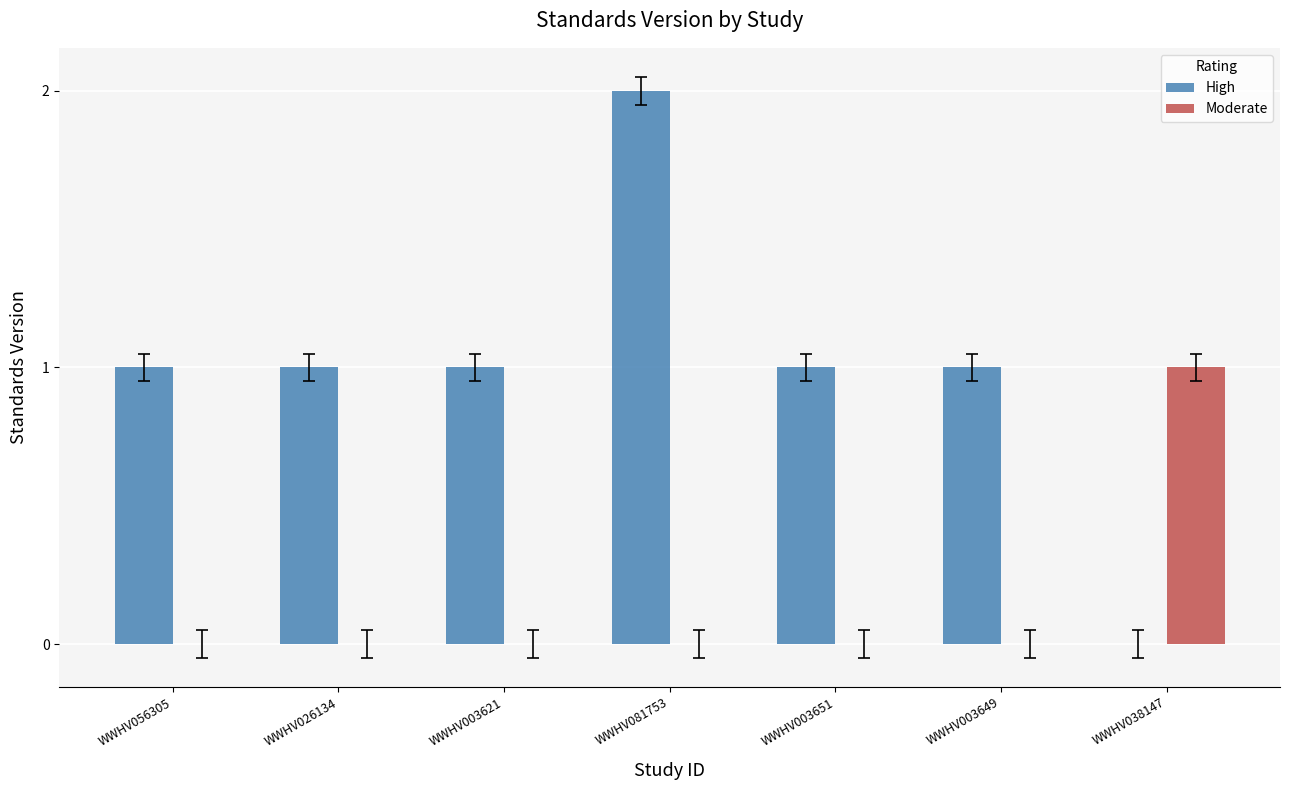

Is the value of Moderate at WWHV081753 greater than the value of High at WWHV003651?

No